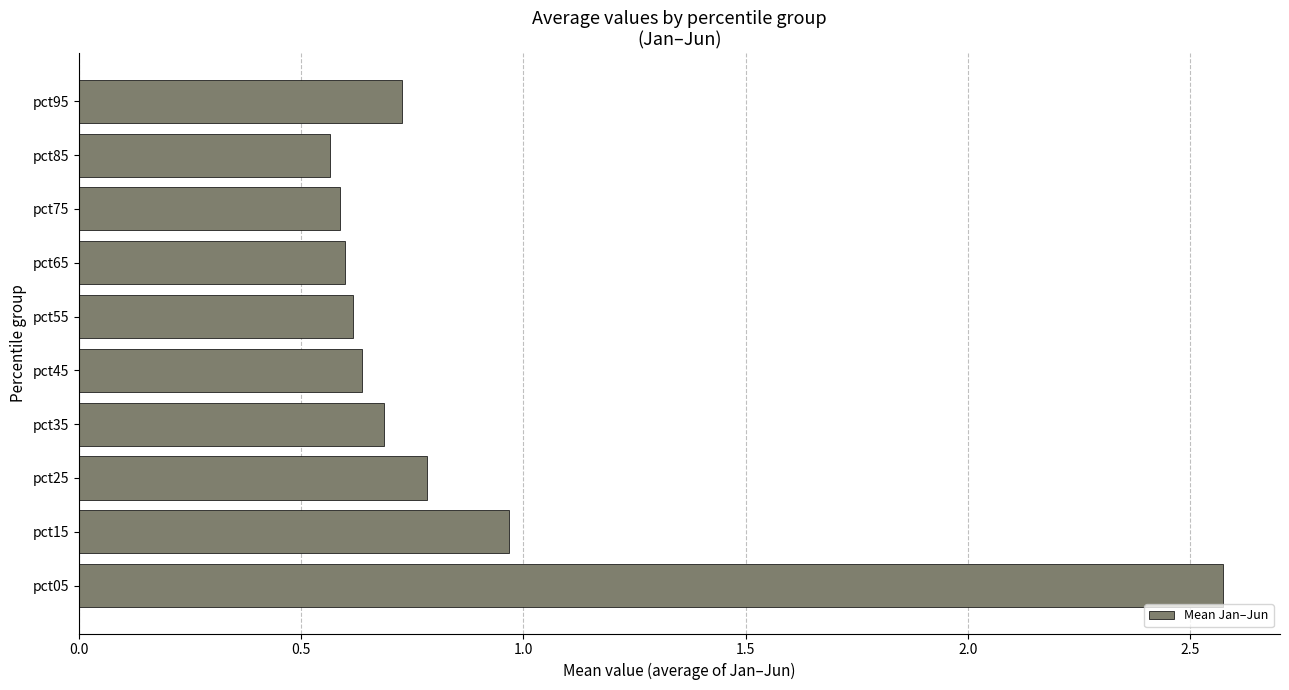

What is the maximum value shown in the chart?

2.6